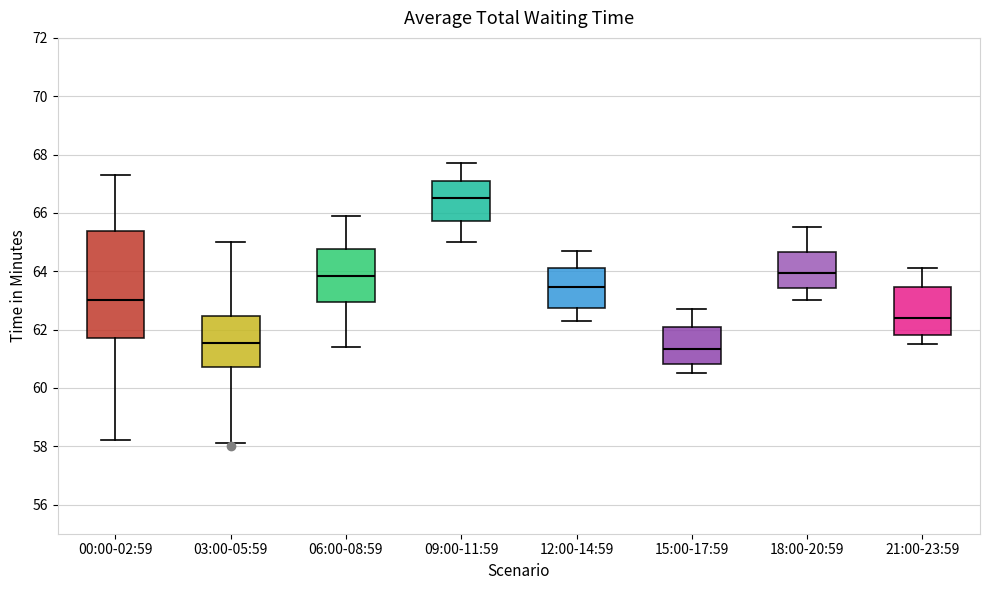

Which box is the tallest, from its lower edge to its upper edge?

00:00-02:59